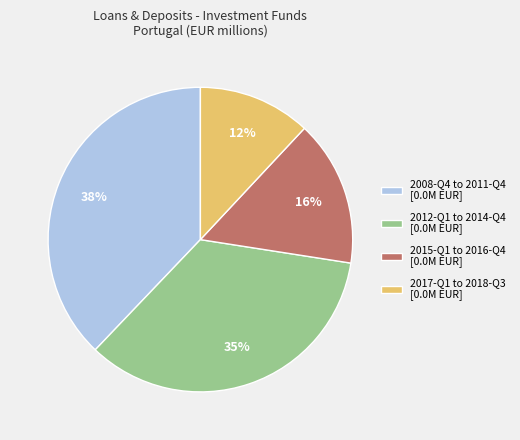

How many slices are in this pie chart?

4